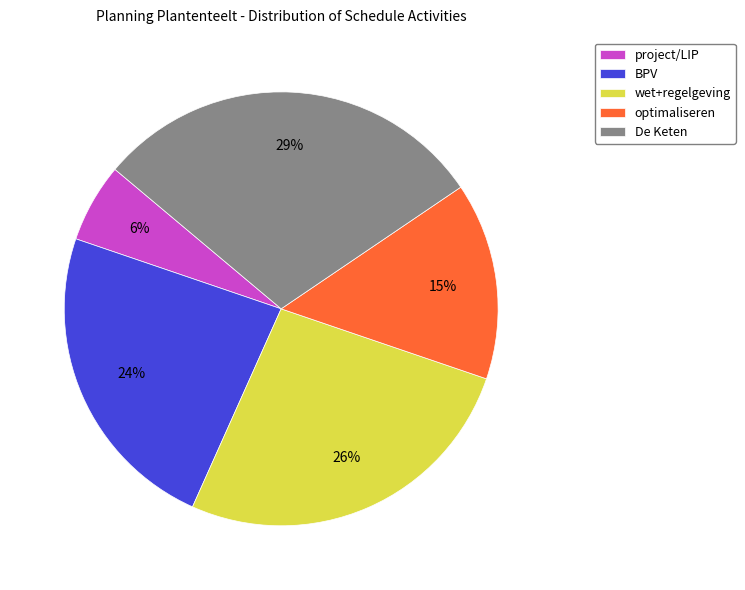

Rank the categories by value from lowest to highest.

project/LIP, optimaliseren, BPV, wet+regelgeving, De Keten